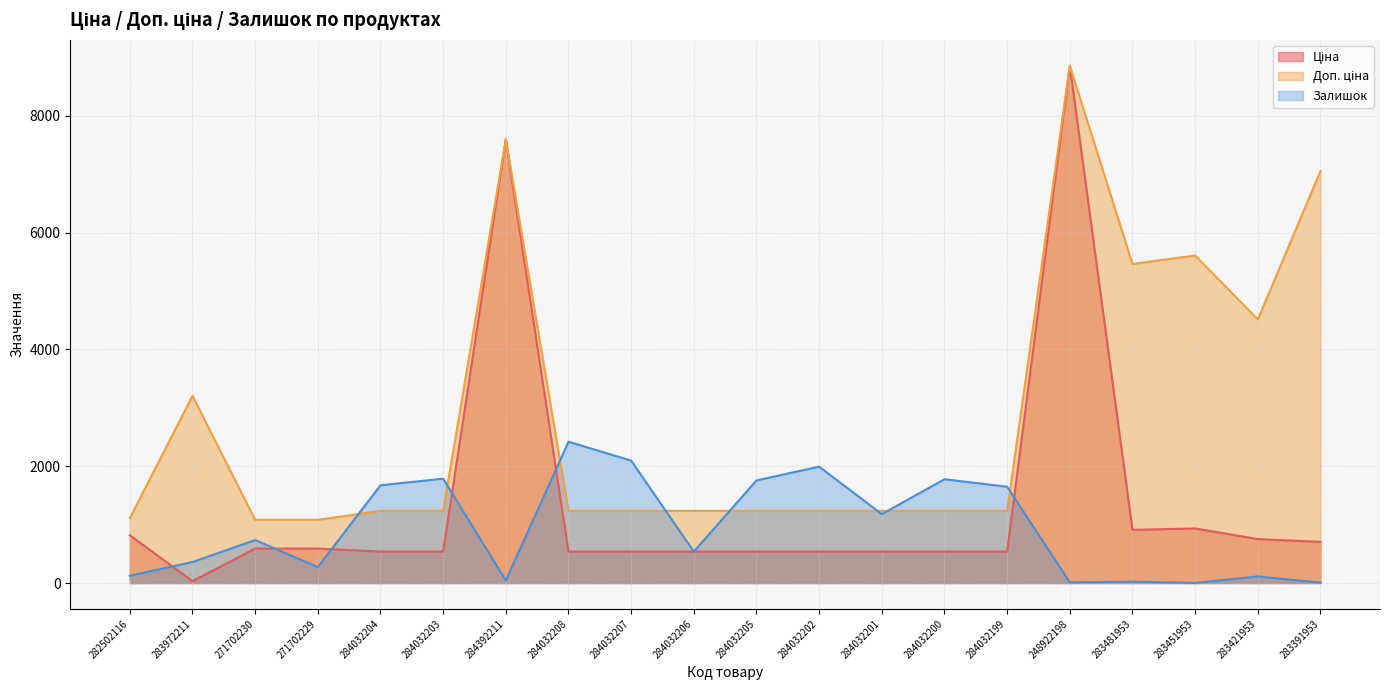

What is the difference between the second highest and minimum values in the Ціна series?

7564.5